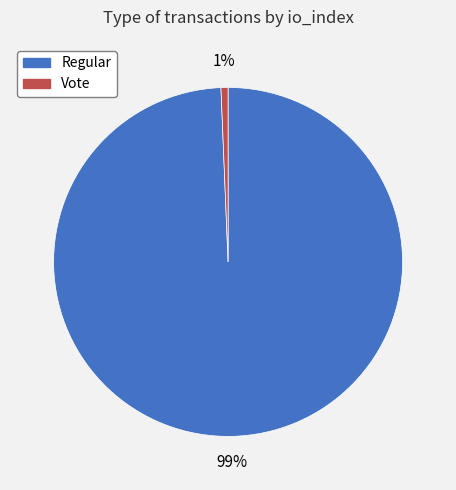

To the nearest percent, what portion does Vote represent?

1%